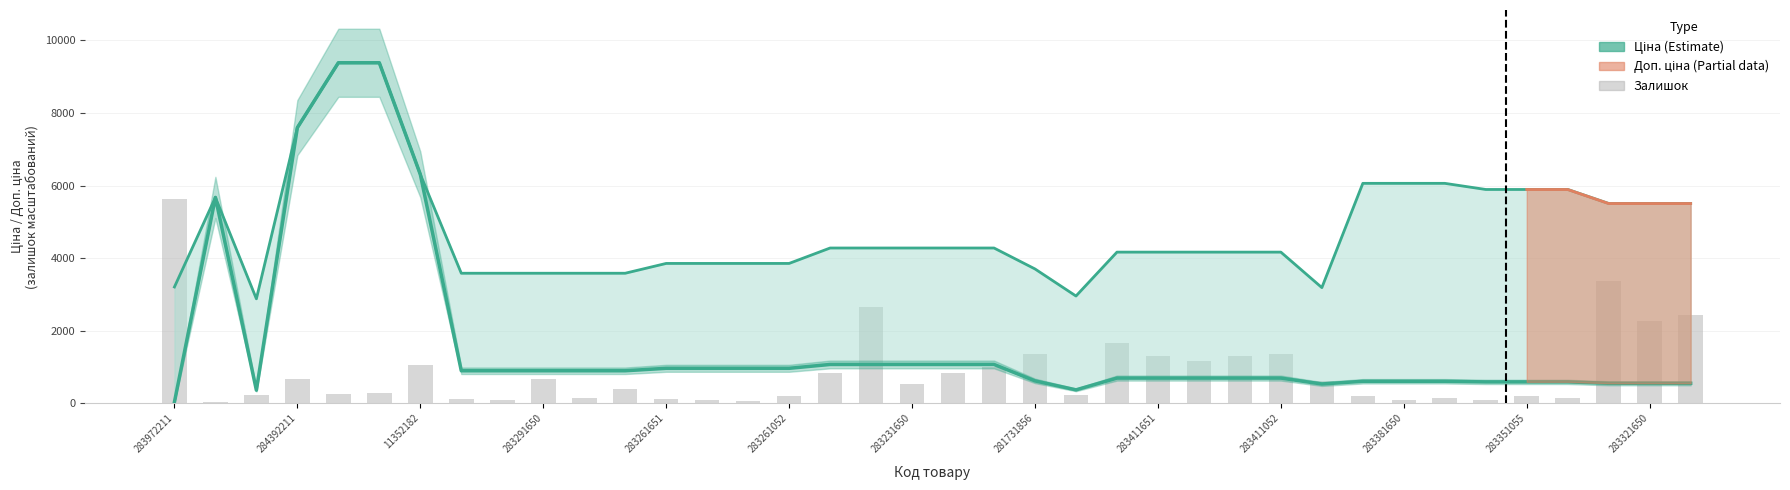

Rank the series by their maximum value, from lowest to highest.

Залишок (масштаб.), Доп. ціна, Ціна